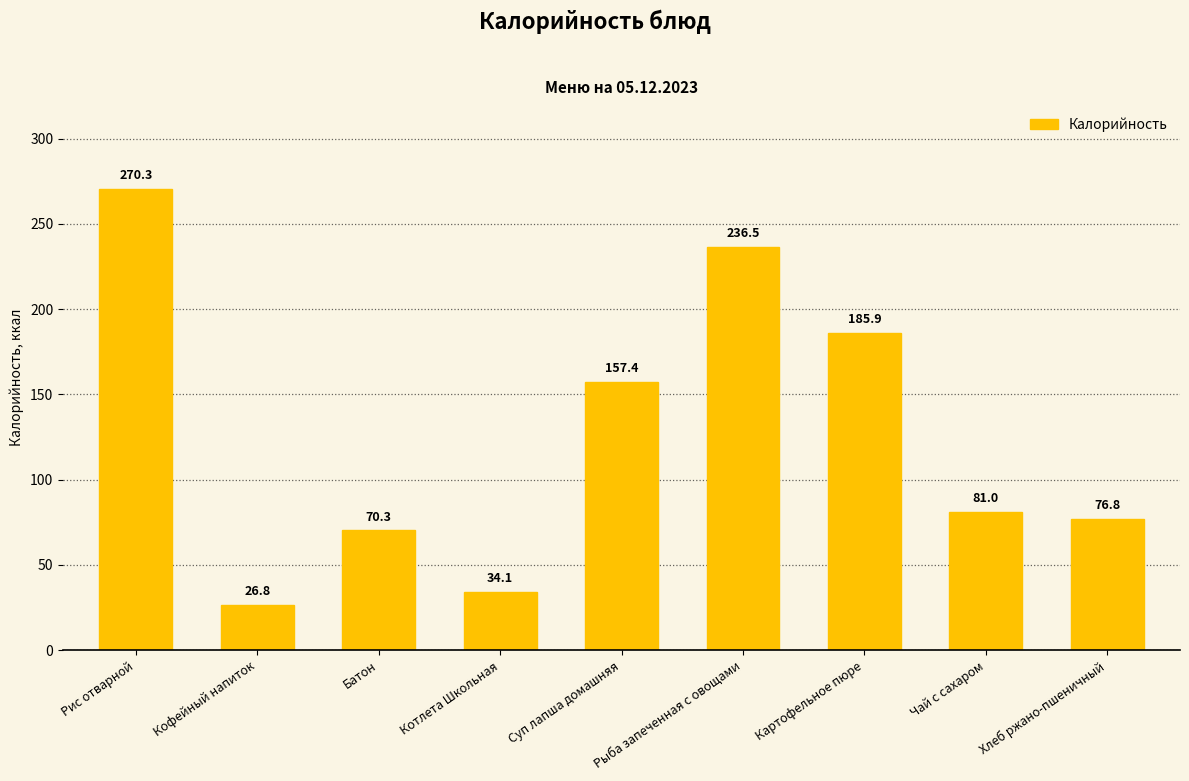

What is the change in value from Чай с сахаром to Хлеб ржано-пшеничный?

-4.2